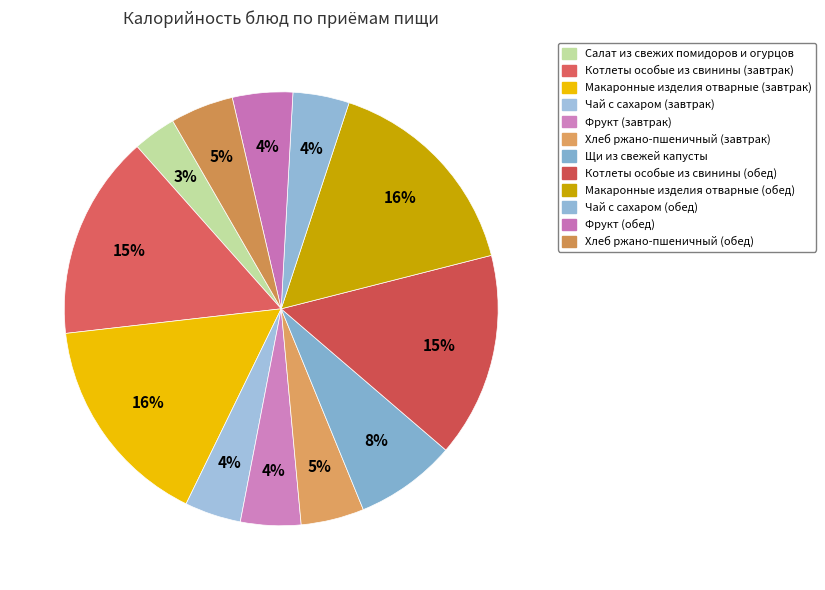

How many segments does this pie chart have?

12